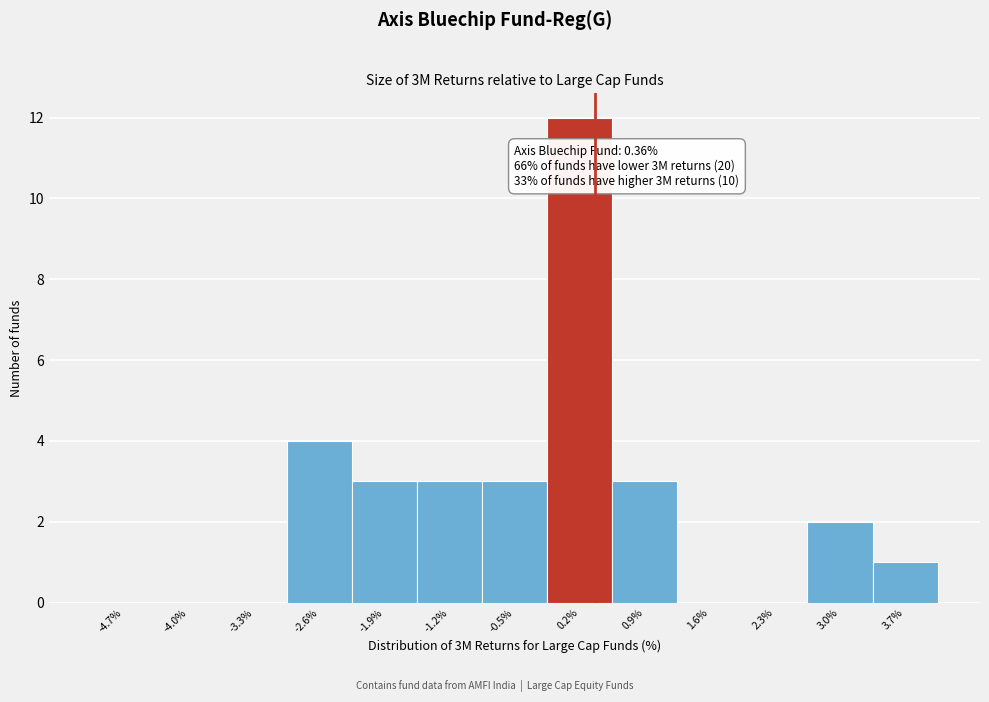

Which range on the x-axis has the tallest bar?

-0.2 to 0.5